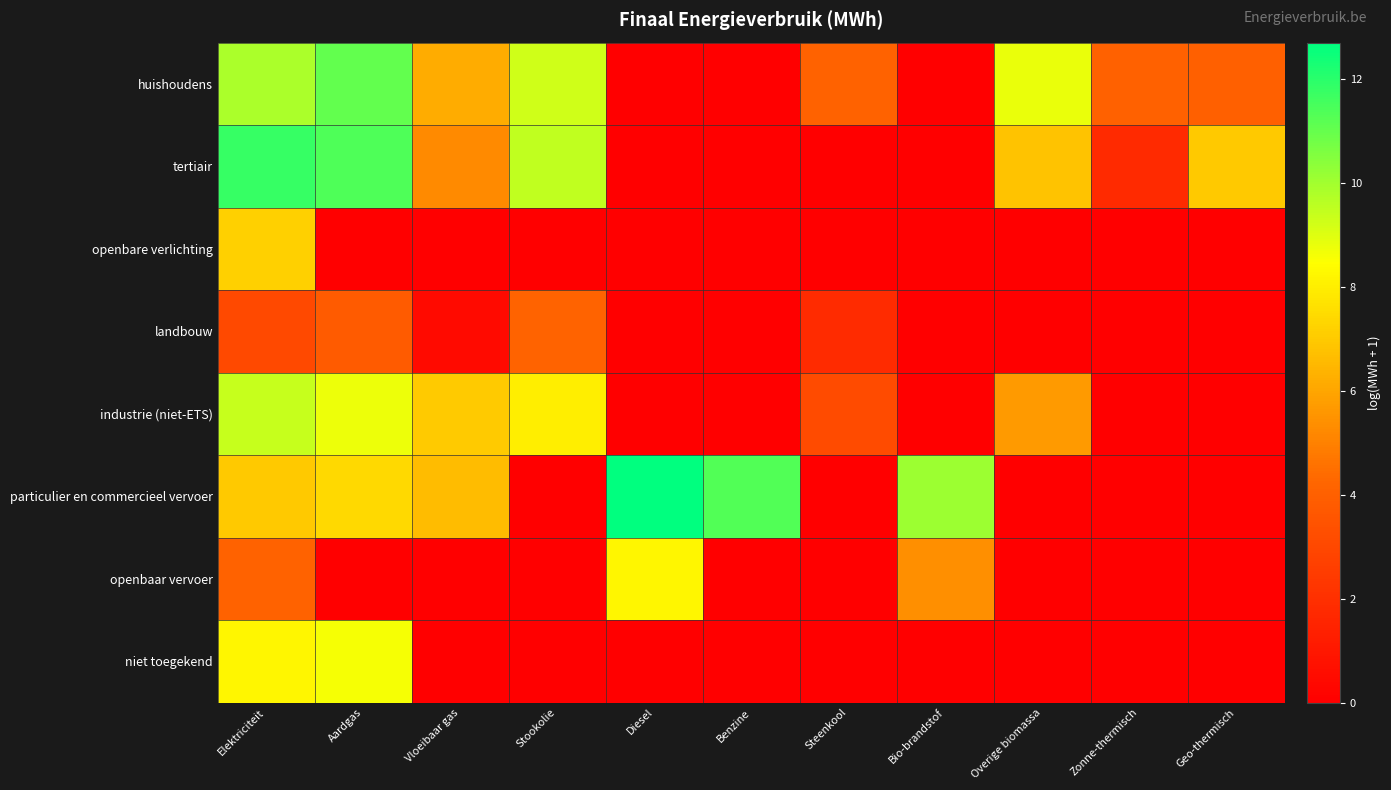

At which category is the sum across all series the highest?

Elektriciteit